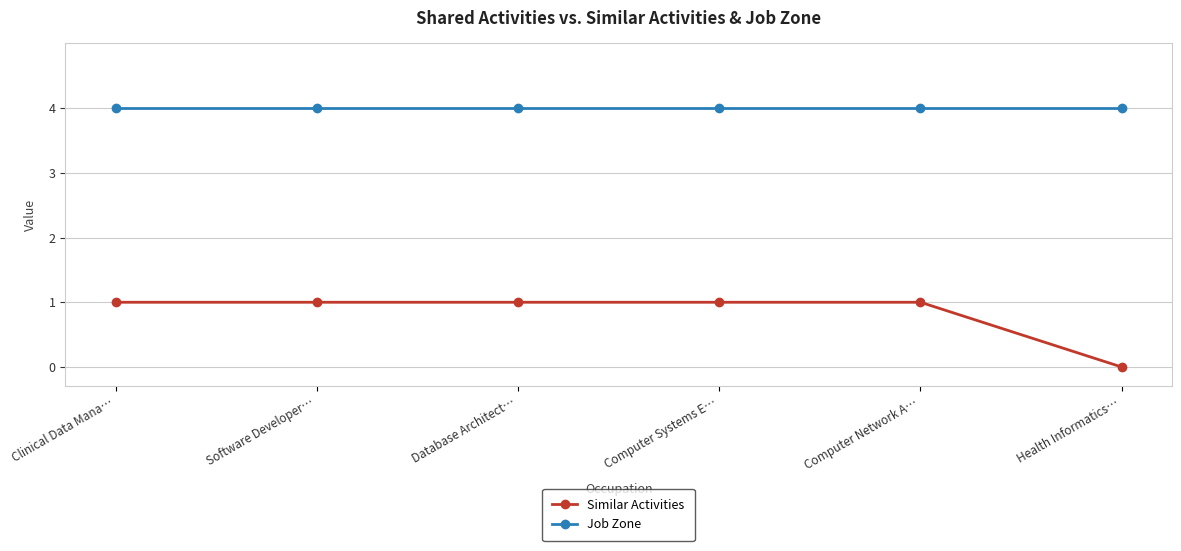

Which series has the largest range (max minus min)?

Similar Activities